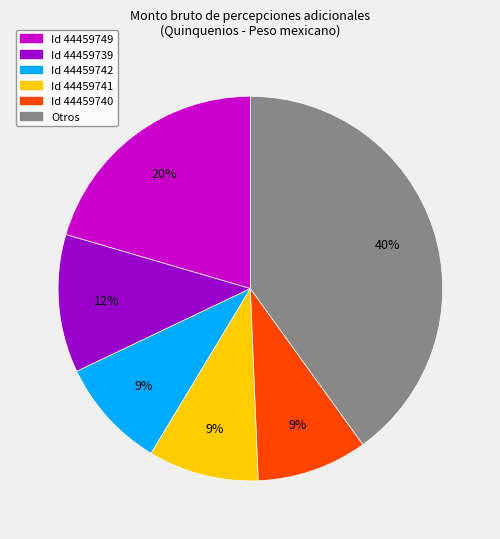

To the nearest percent, what is the average slice percentage?

17%